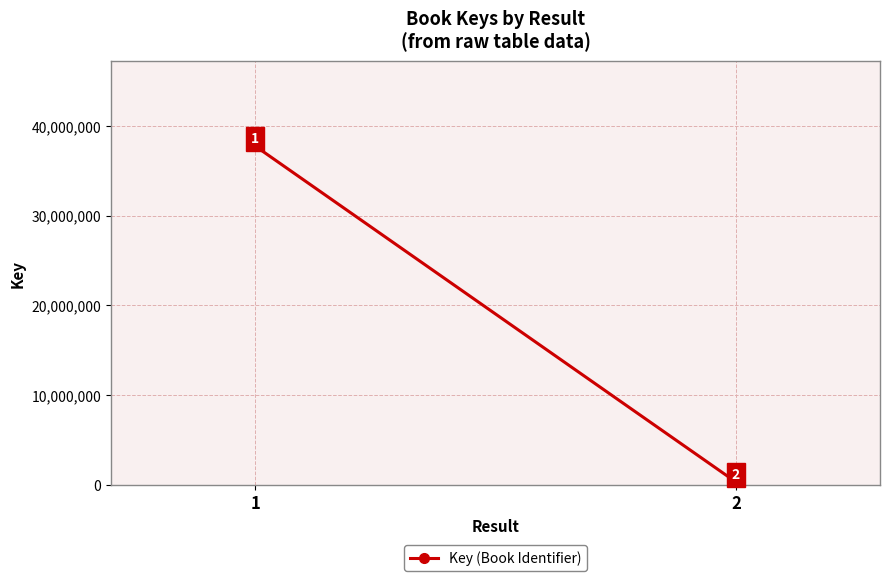

What is the greatest value displayed?

37761337